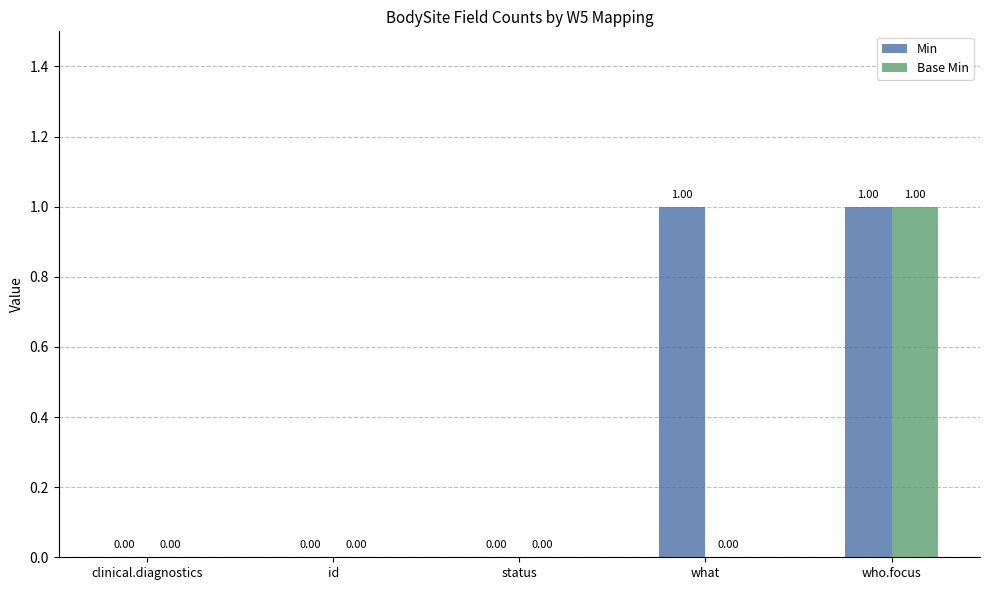

Which series has the largest total across all categories?

Min